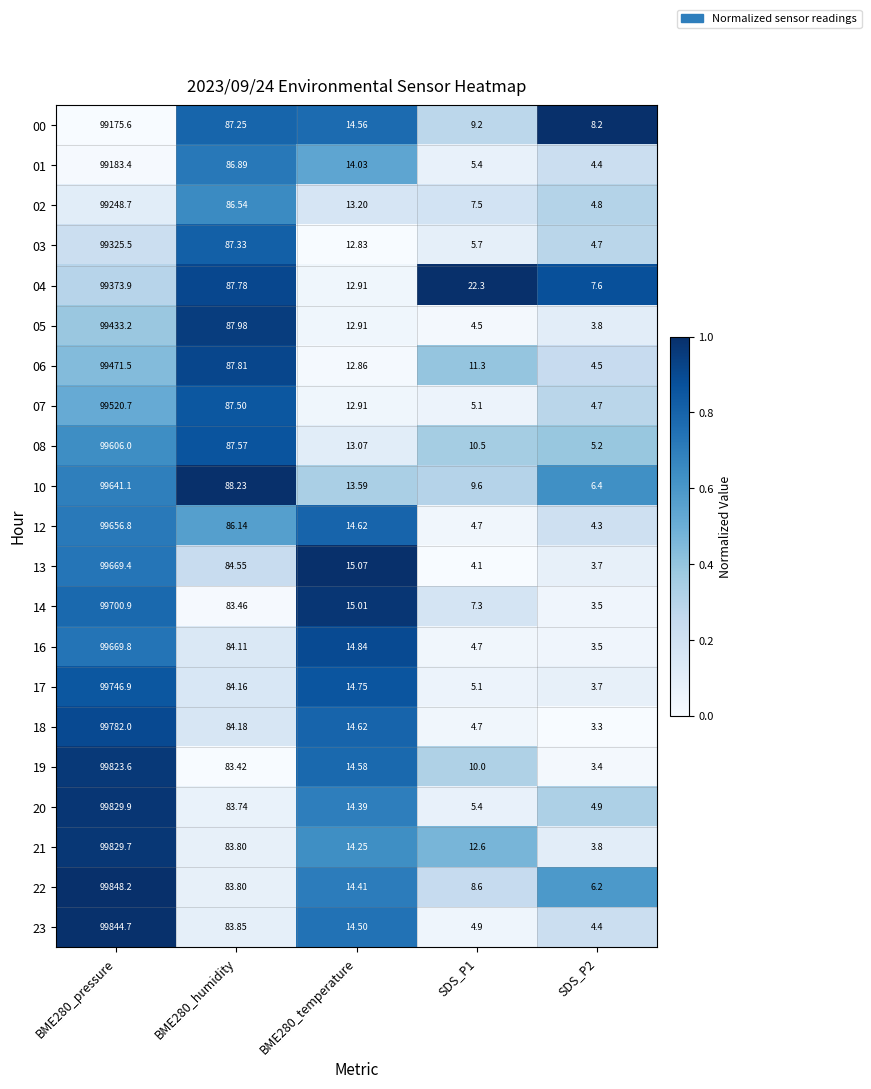

Is the value of 04 at BME280_humidity greater than the value of 19 at BME280_temperature?

Yes